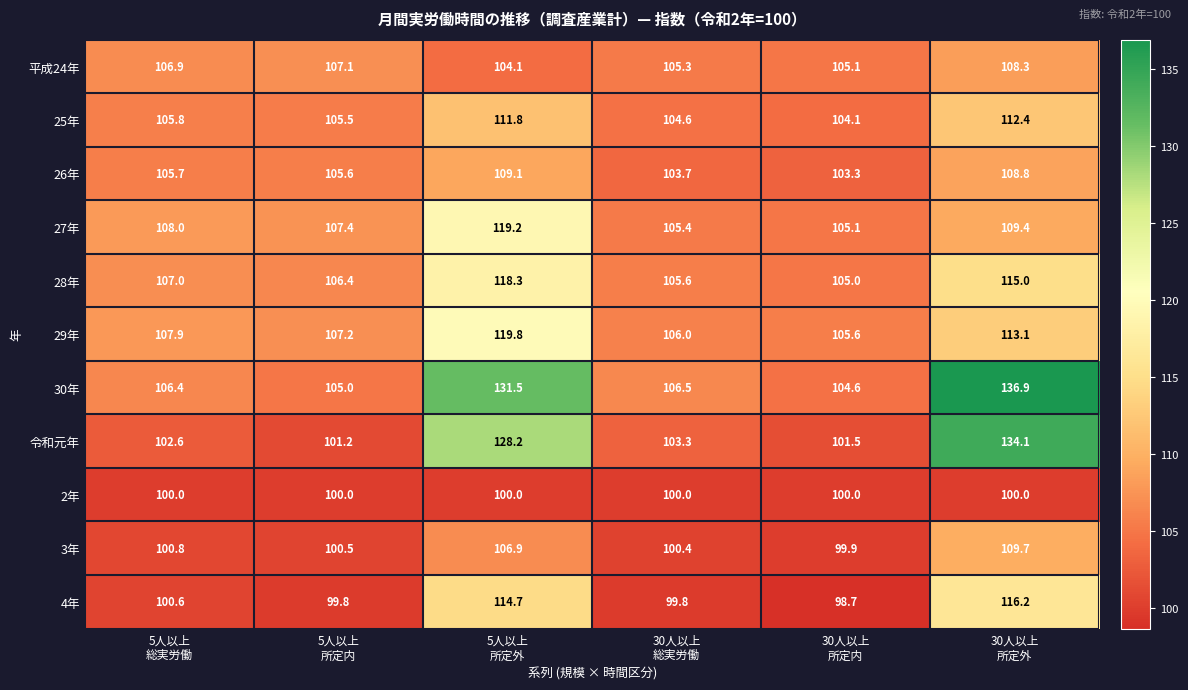

How many series are shown in this chart?

11